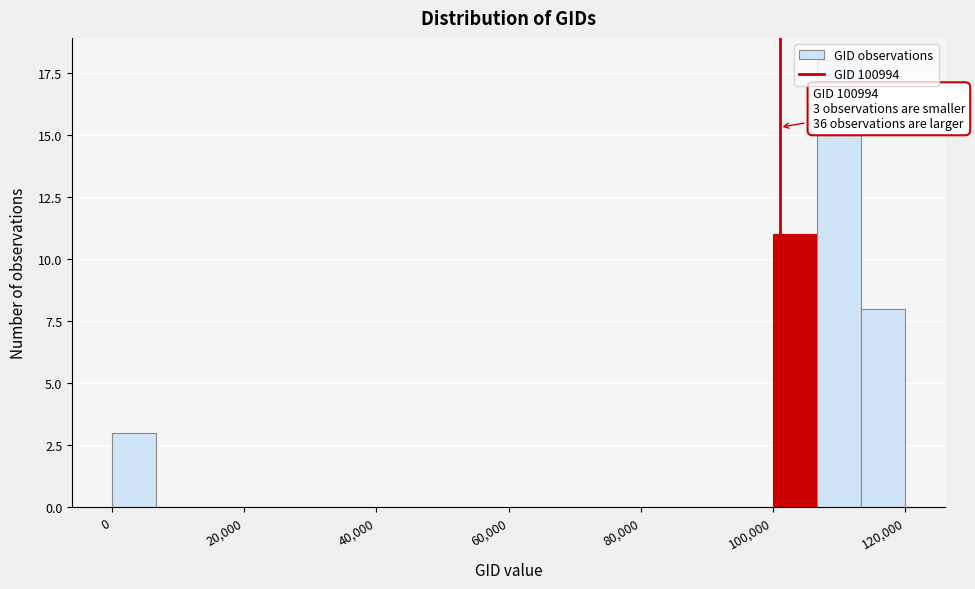

Read against the x-axis, roughly where is the centre of the tallest bar?

110000